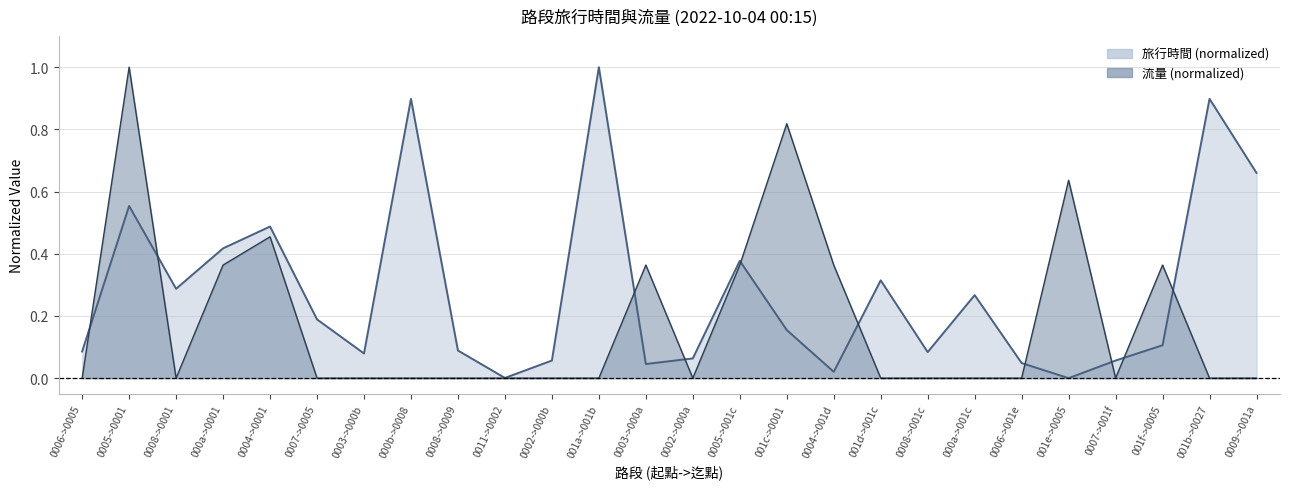

Between 0008->0001 and 0007->0005, which series saw the biggest shift?

旅行時間